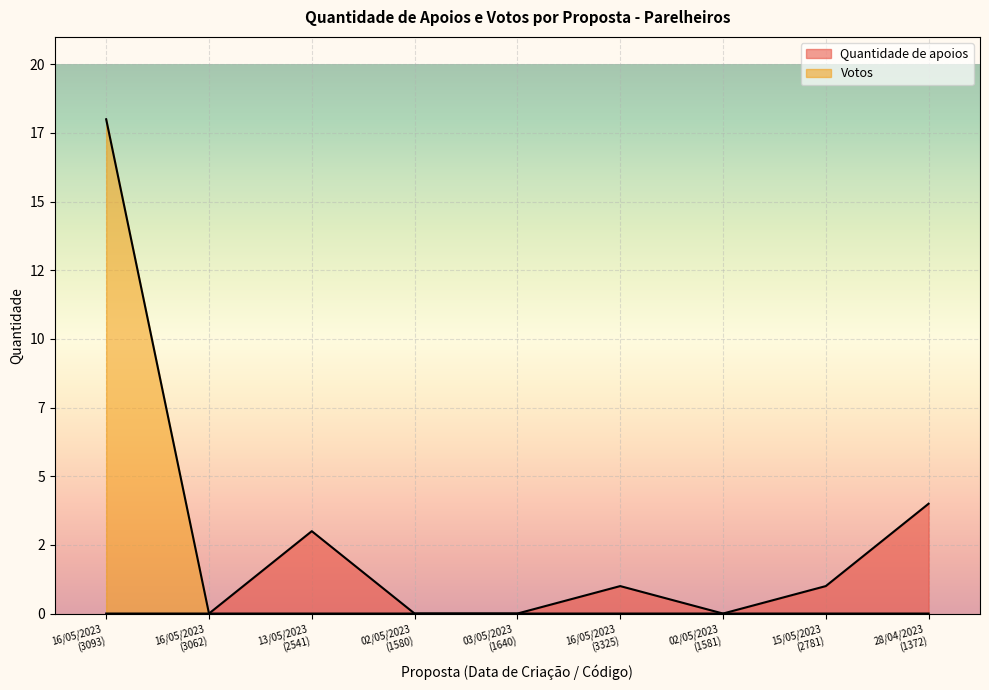

What is the average value of the Votos series?

2